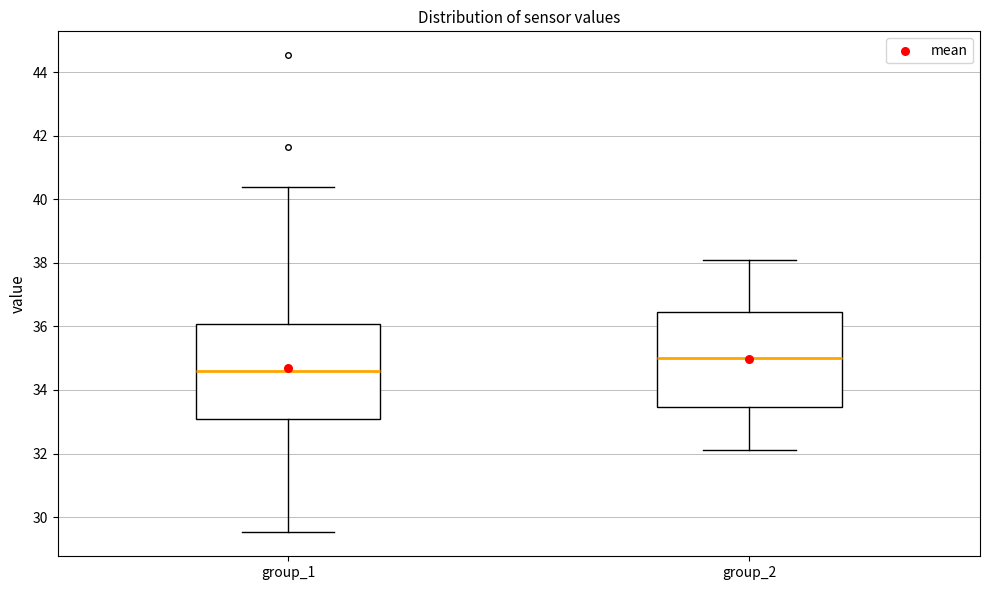

Which box's median line is the lowest?

group_1